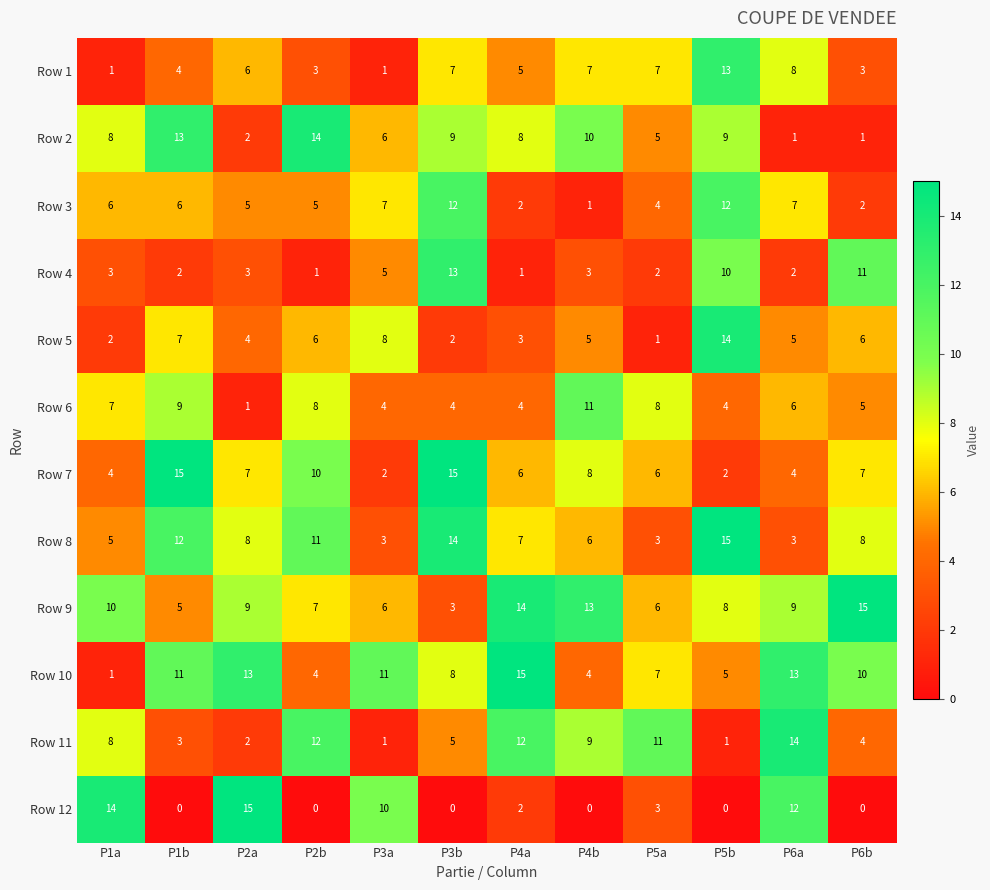

How many distinct data groups are displayed?

12